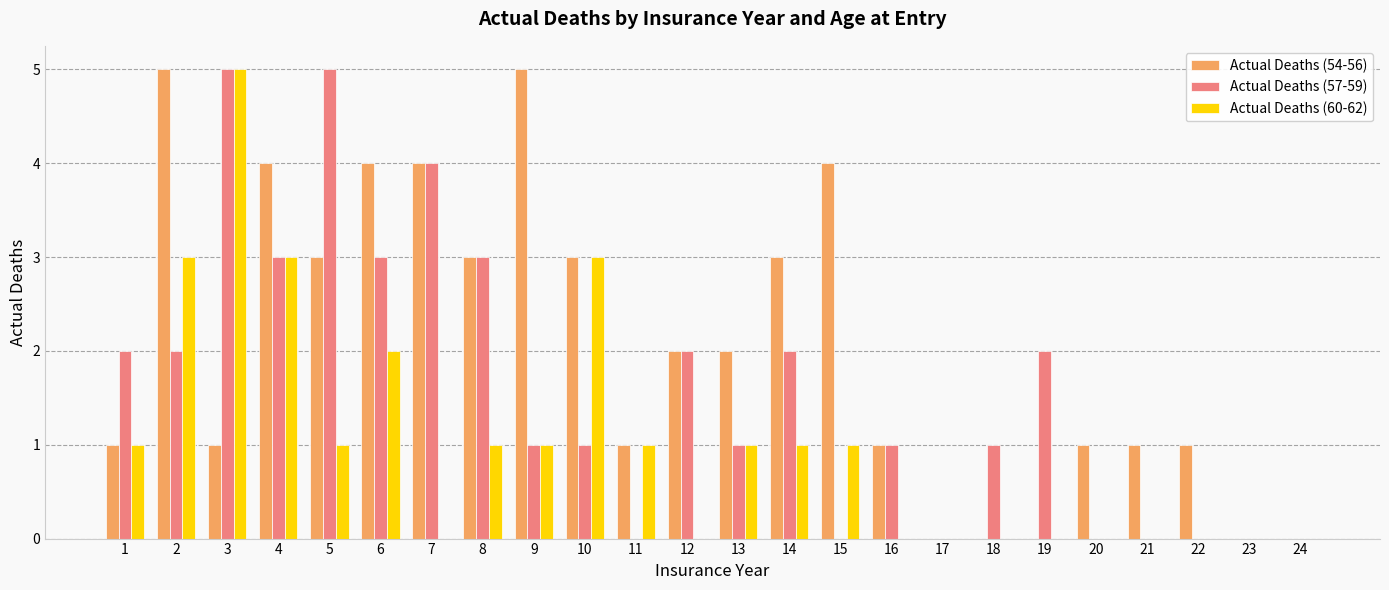

What is the difference between the Actual Deaths (60-62) values at 8 and 6?

1